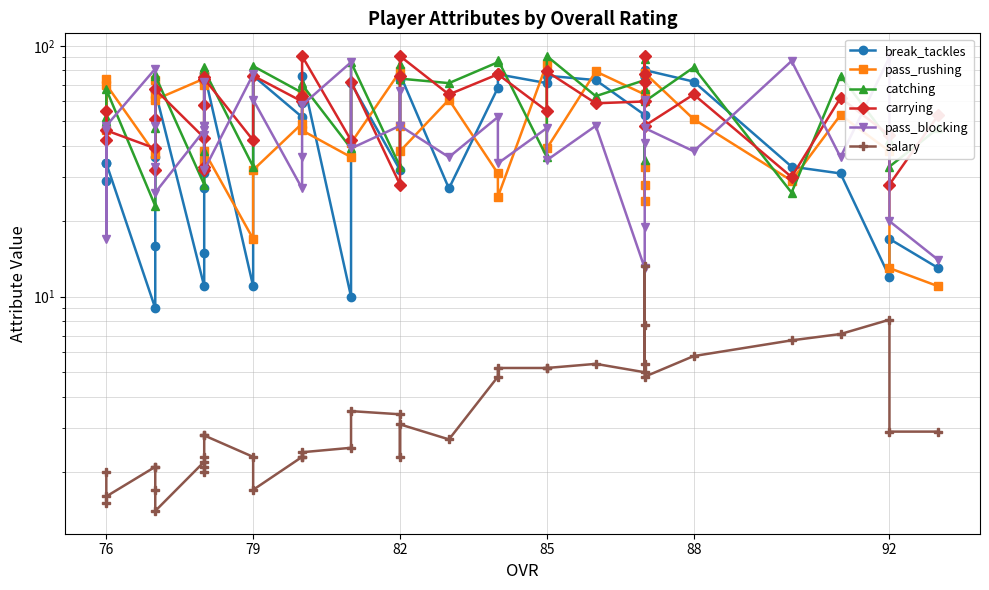

Which series ends up on top after the final intersection of catching and carrying?

carrying